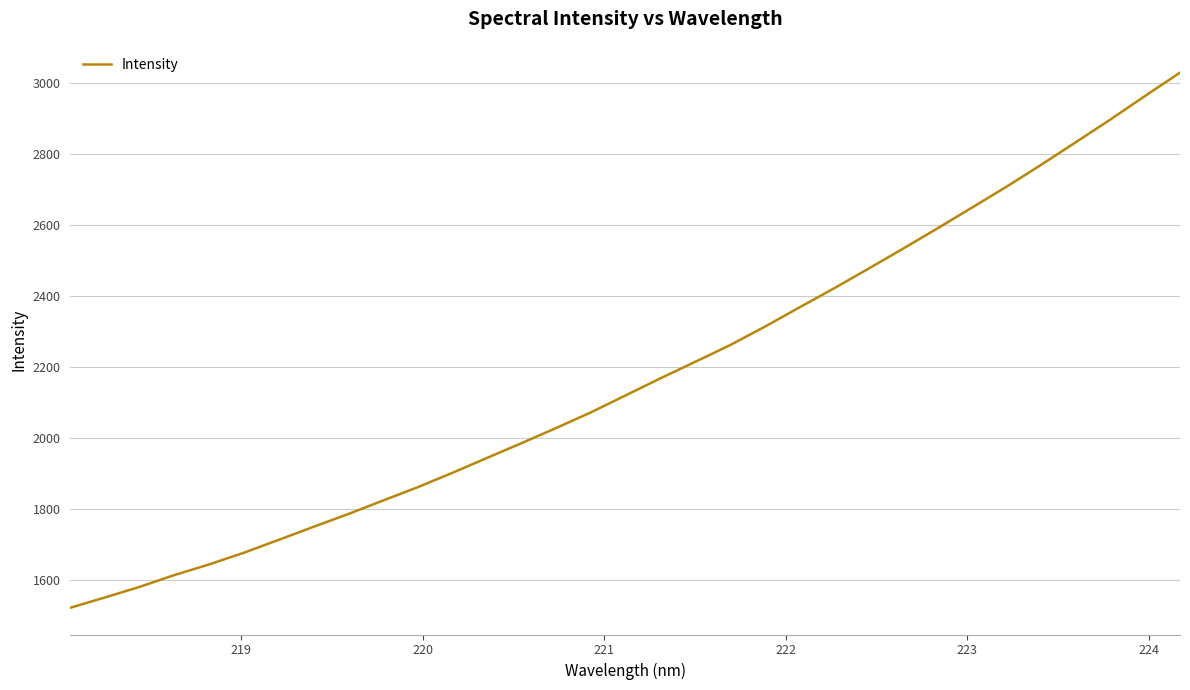

What is the difference between the maximum and minimum values?

1507.8